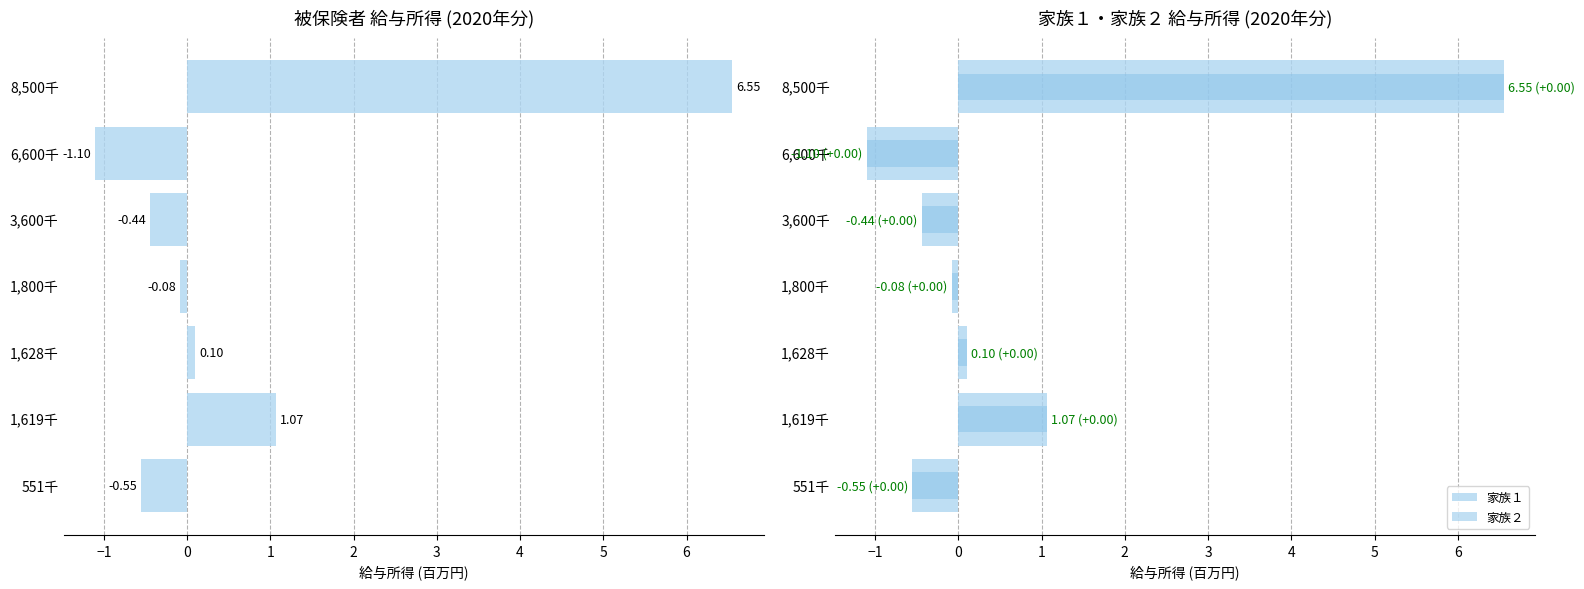

At how many categories does at least one series exceed 4?

1